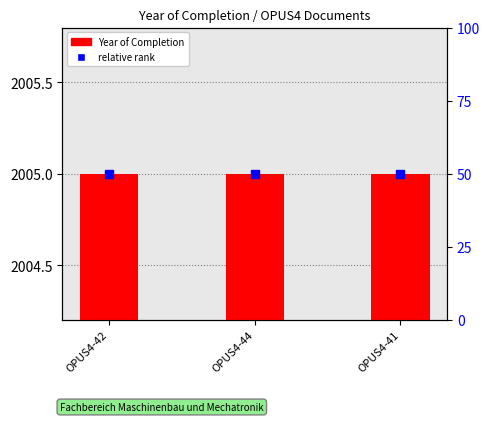

At which label is Year of Completion closest to 2005?

OPUS4-42